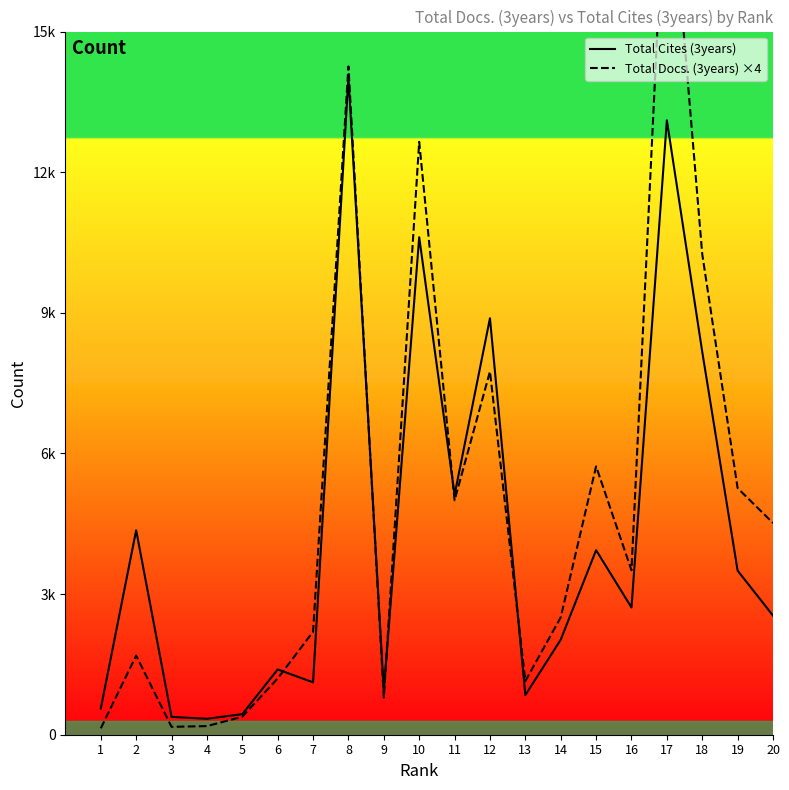

Between 10 and 17, which series saw the biggest shift?

Total Docs. (3years) ×4